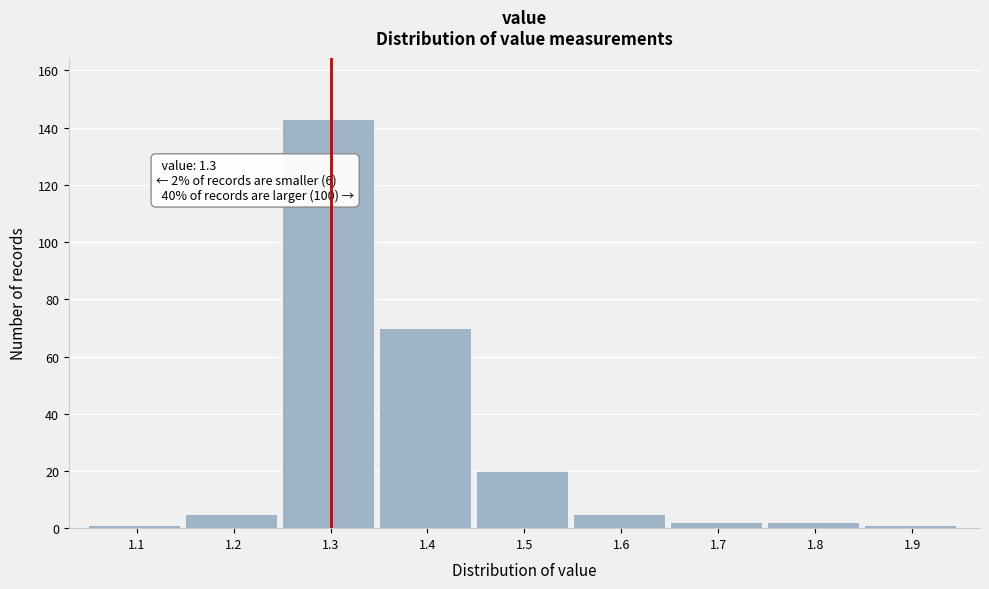

Over which range of the x-axis is the bar tallest?

1.25 to 1.35